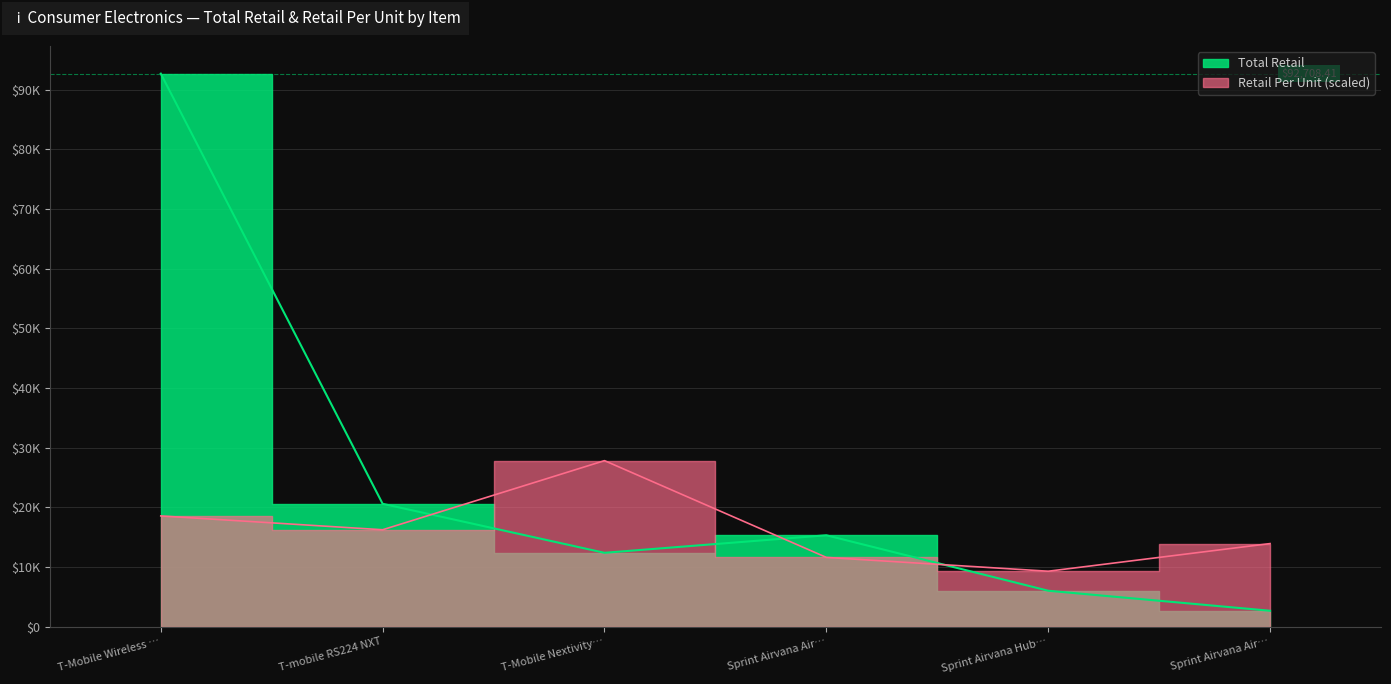

How many times do Total Retail and Retail Per Unit cross each other?

3